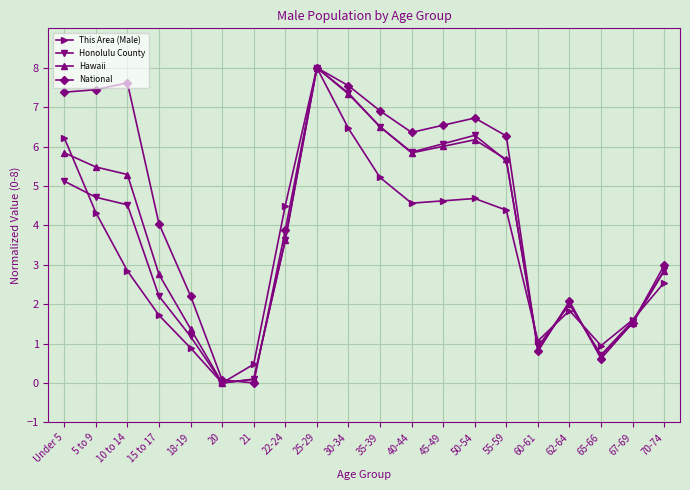

True or false: National has a value of 1.5 at 67-69.

True